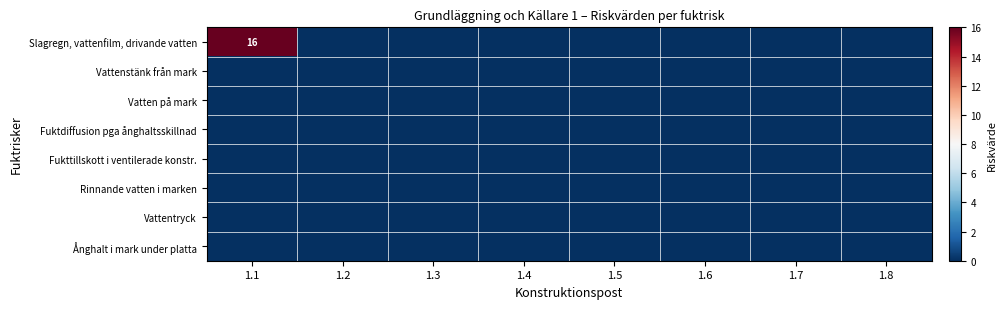

Count the number of data series in this chart.

8